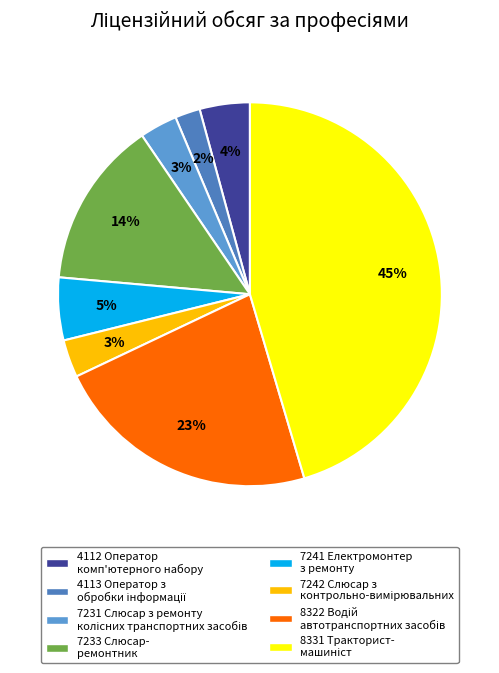

Is there a majority slice in this chart?

No